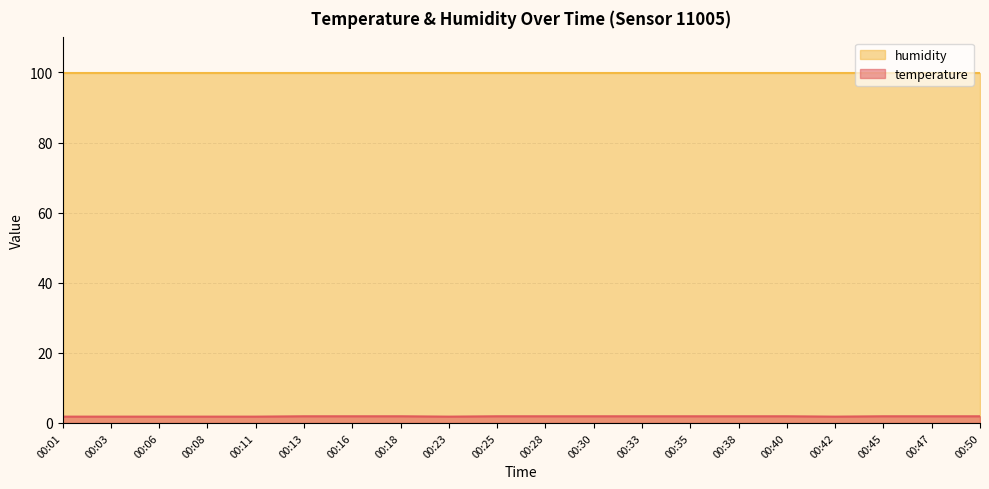

What is the difference between the maximum and minimum values?

0.1